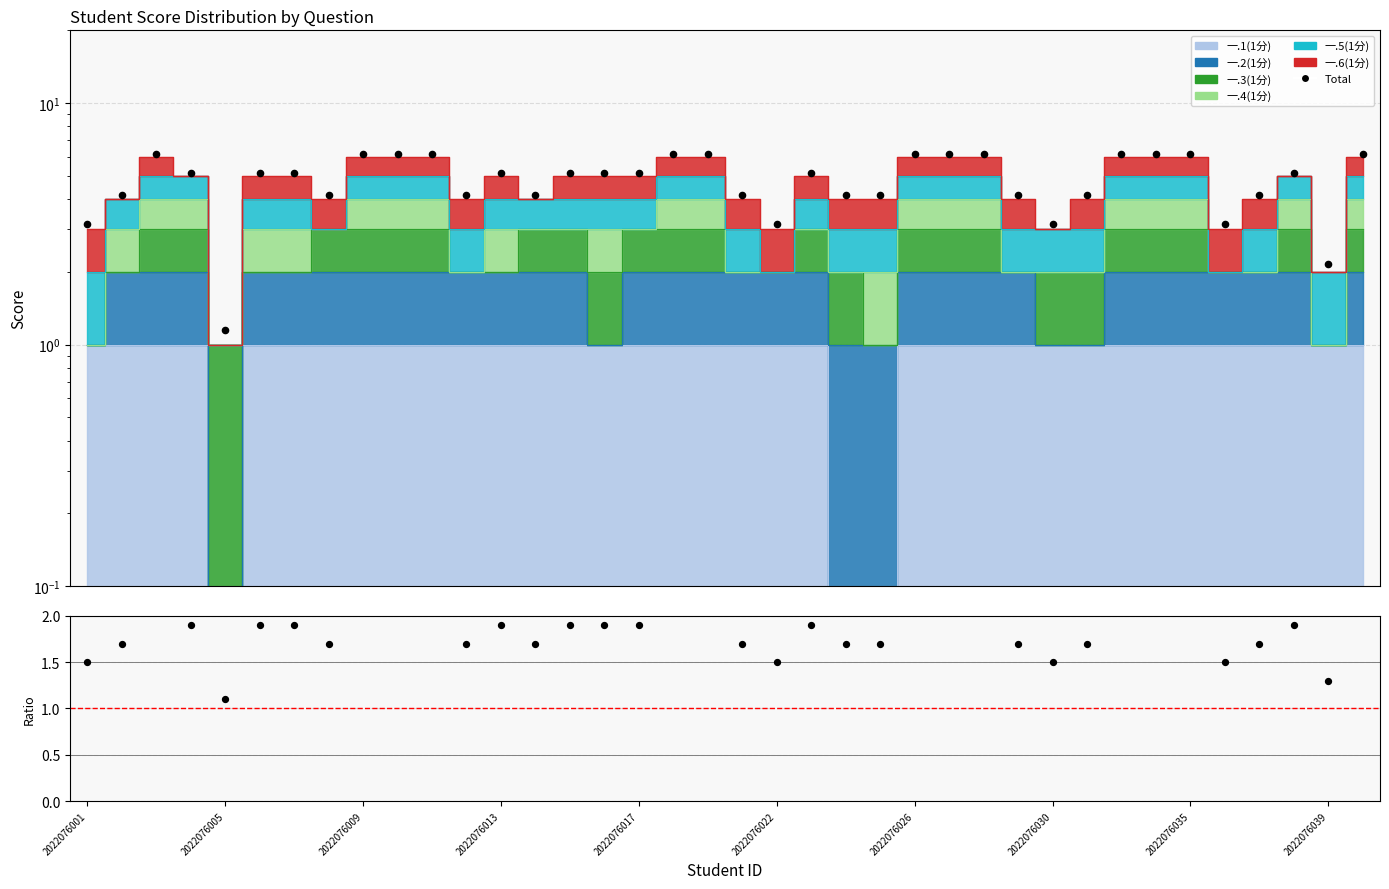

Which series has the widest spread of Y values?

Total